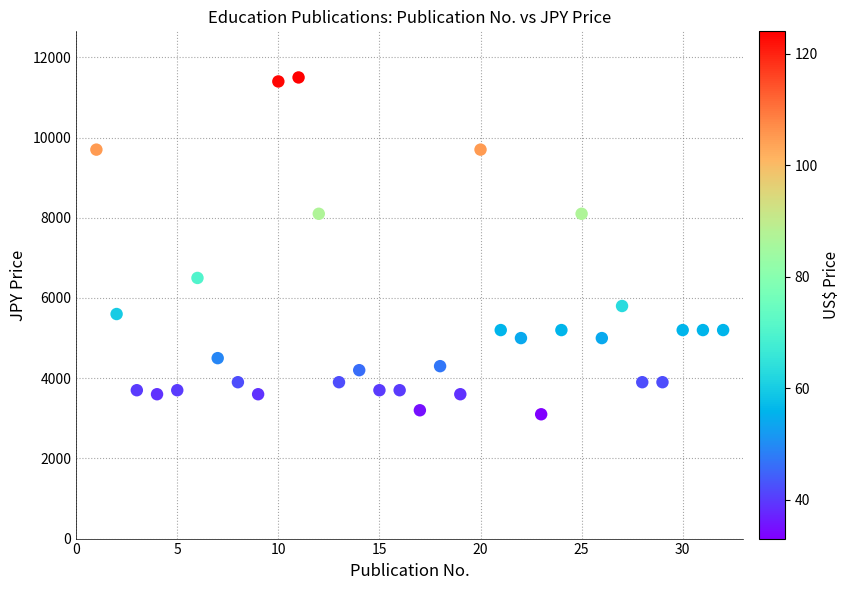

What is the range of X values (max minus min)?

31